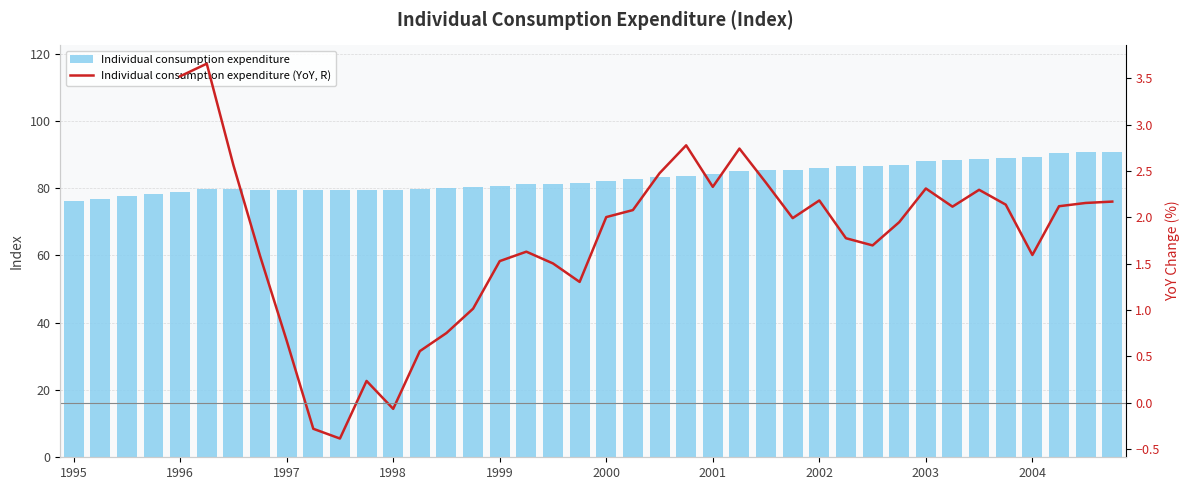

What is the sum of all Individual consumption expenditure values?

3321.5